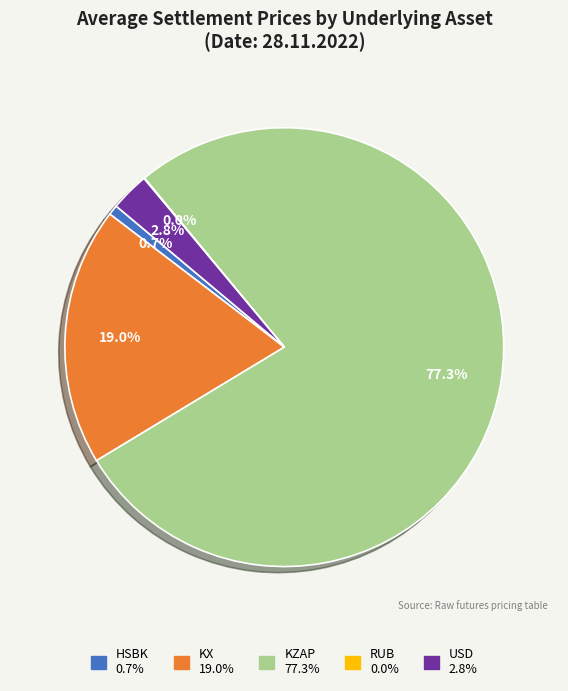

What percentage is the KZAP slice, to the nearest percent?

77%